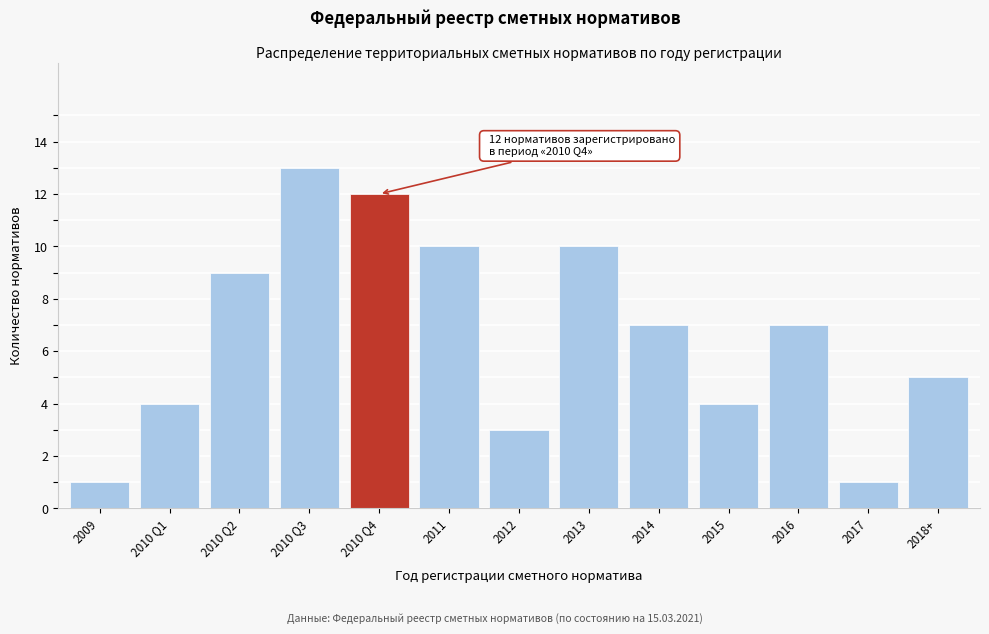

Reading left to right, transcribe all the data shown in this chart.

2009=1	2010 Q1=4	2010 Q2=9	2010 Q3=13	2010 Q4=12	2011=10	2012=3	2013=10	2014=7	2015=4	2016=7	2017=1	2018+=5